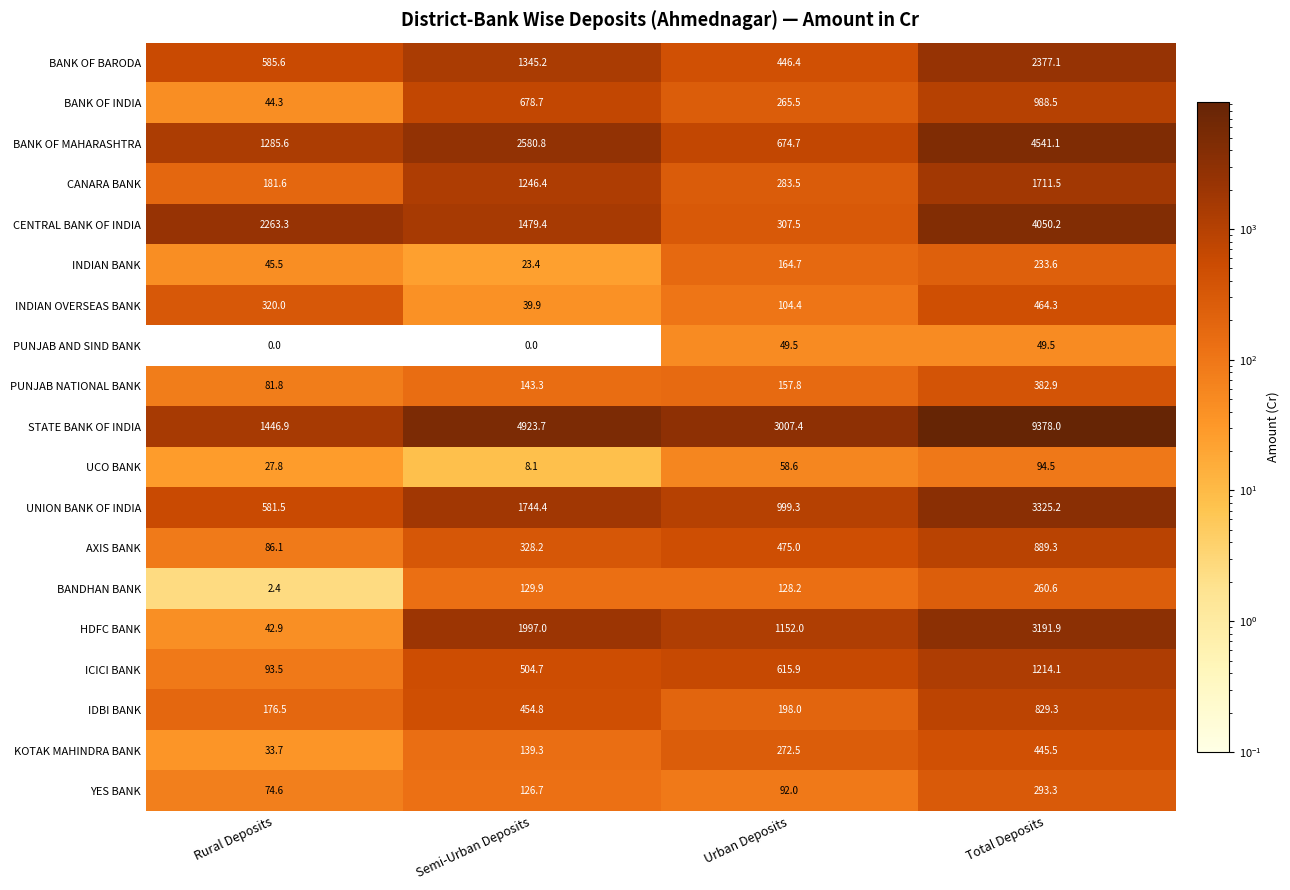

At which category does the chart reach its peak across all series?

Total Deposits